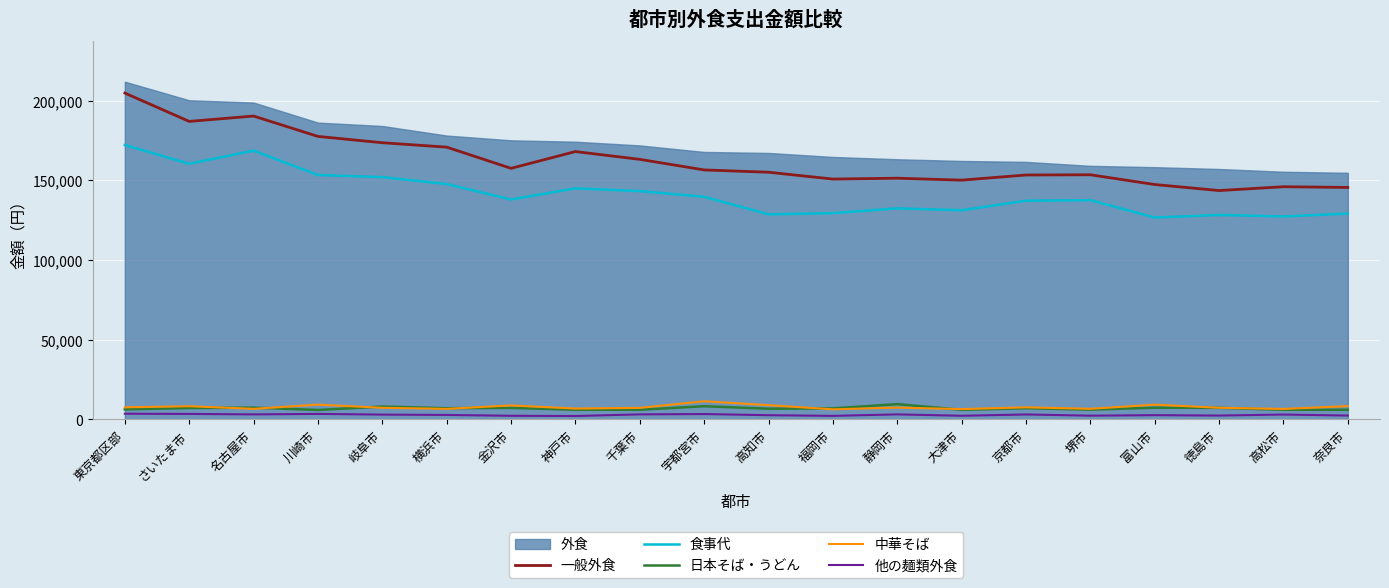

What is the total value across all series at 名古屋市?

375694